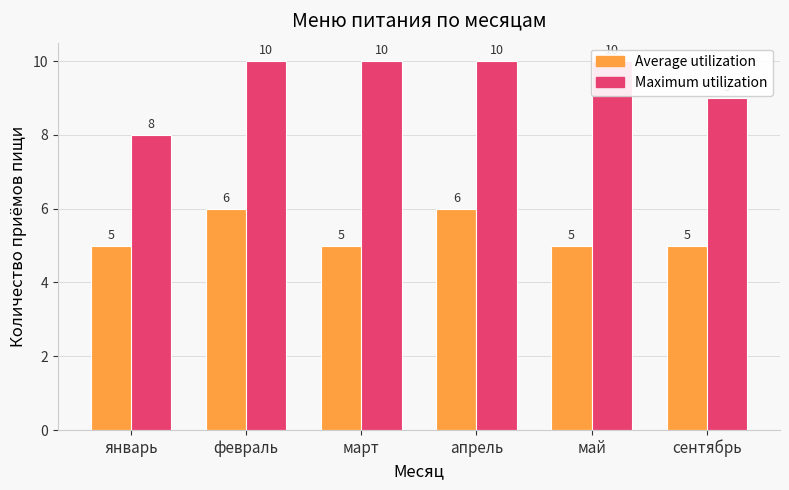

What is the label of the 2nd bar from the left?

февраль